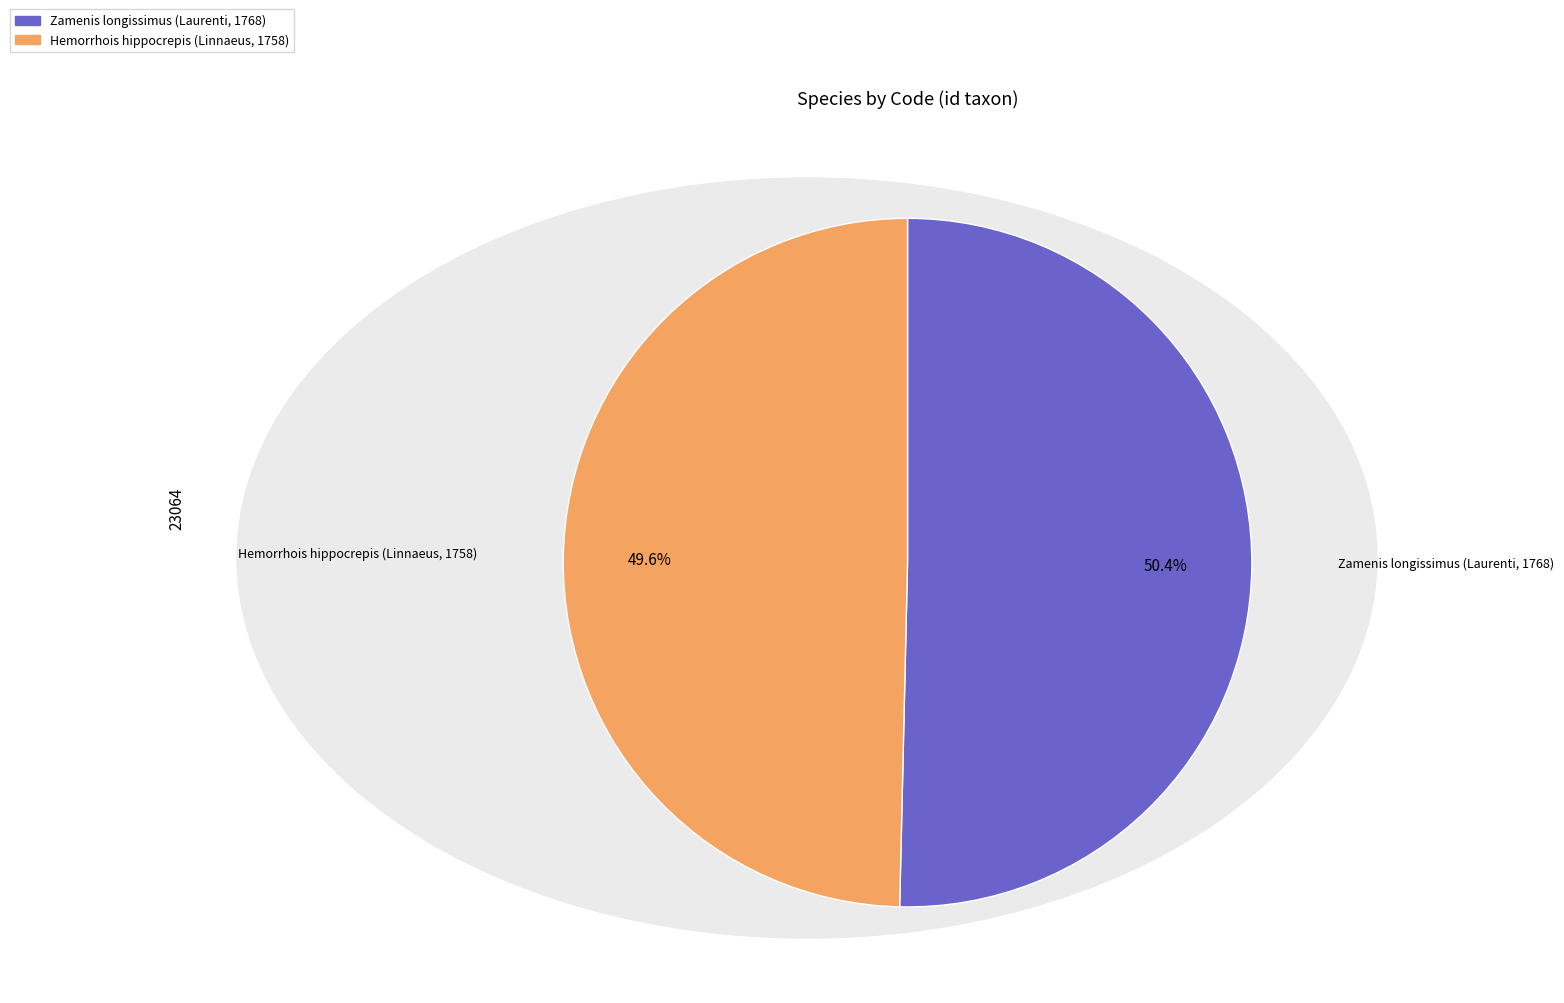

To the nearest percent, what is the combined percentage of Zamenis longissimus (Laurenti, 1768) and Hemorrhois hippocrepis (Linnaeus, 1758)?

100%